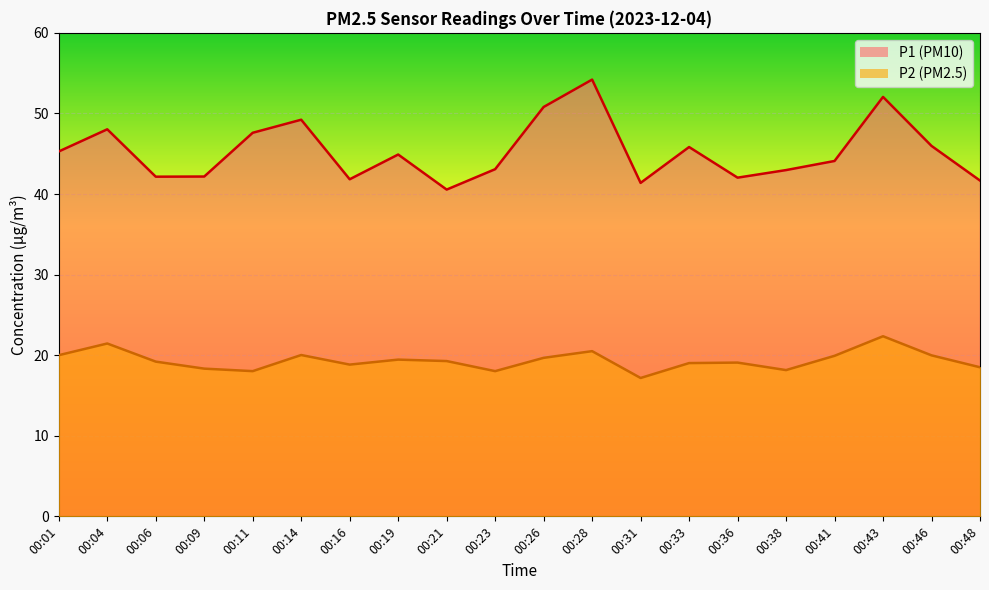

How many distinct data groups are displayed?

2